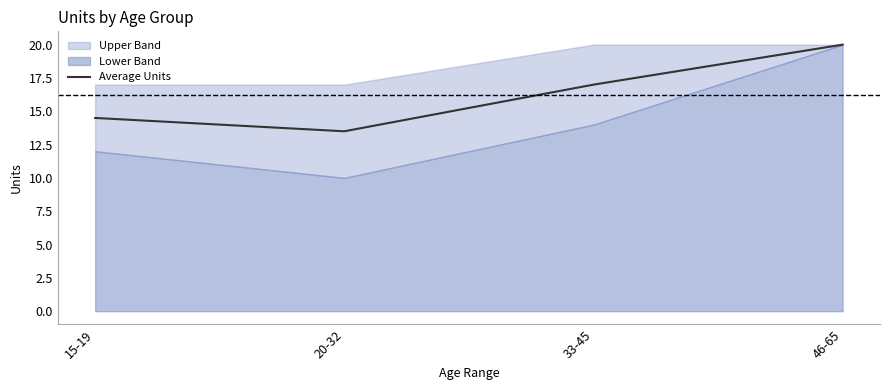

List the labels in order of value, smallest first.

20-32, 15-19, 33-45, 46-65